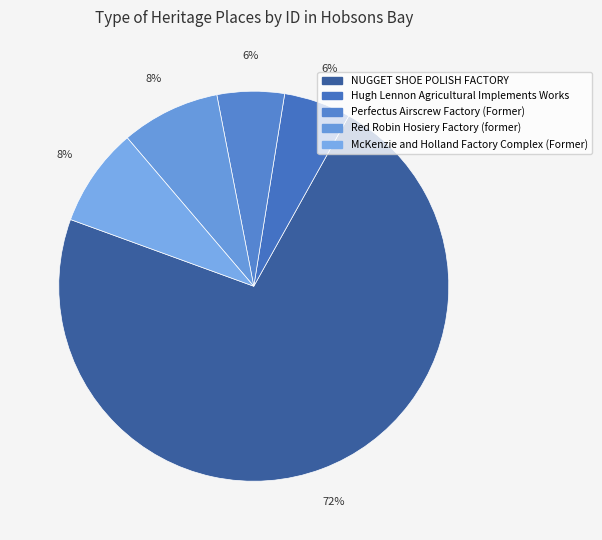

Which slice is the largest?

NUGGET SHOE POLISH FACTORY